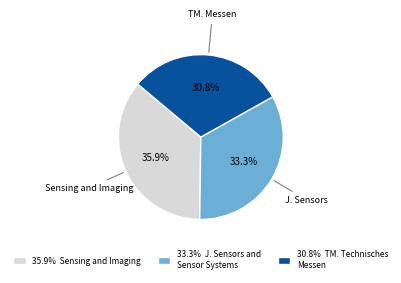

Is there a majority slice in this chart?

No